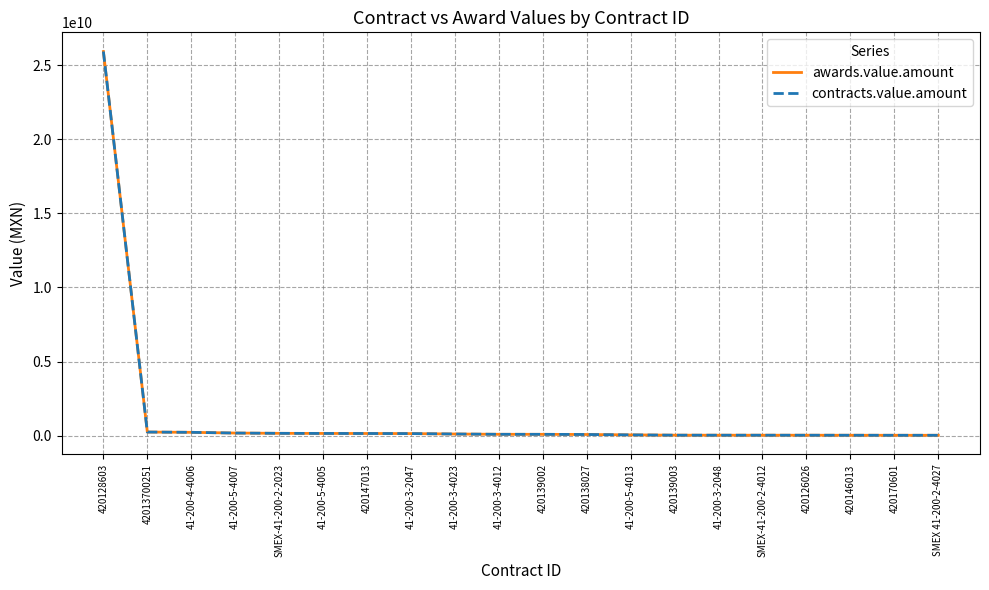

Is the value of contracts.value.amount at 41-200-3-4012 greater than the value of awards.value.amount at 420128603?

No